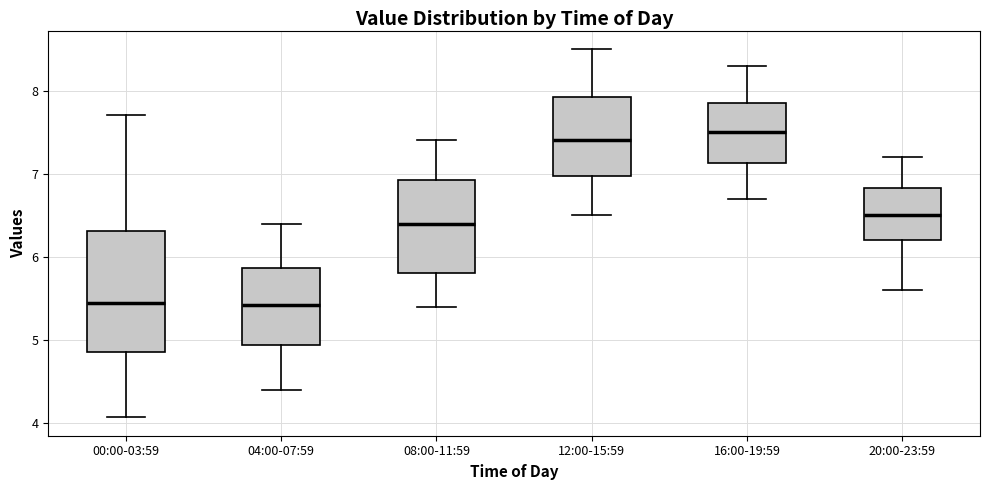

Reading left to right, transcribe this box plot: for each box, give where its median line is, the range the box spans, and where its two whiskers end, as read against the y-axis. The values are not printed on the chart, so give them approximately, as read against the axis.

00:00-03:59: median 5.4, box 4.9 to 6.3, whiskers 4.1 to 7.7
04:00-07:59: median 5.4, box 4.9 to 5.9, whiskers 4.4 to 6.4
08:00-11:59: median 6.4, box 5.8 to 6.9, whiskers 5.4 to 7.4
12:00-15:59: median 7.4, box 7.0 to 7.9, whiskers 6.5 to 8.5
16:00-19:59: median 7.5, box 7.1 to 7.9, whiskers 6.7 to 8.3
20:00-23:59: median 6.5, box 6.2 to 6.8, whiskers 5.6 to 7.2